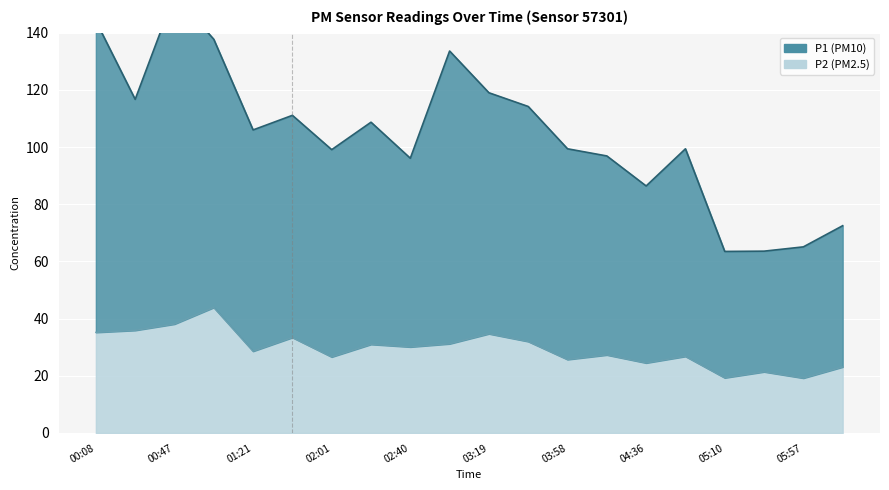

What is the difference between the maximum and minimum values in the P1 series?

89.8